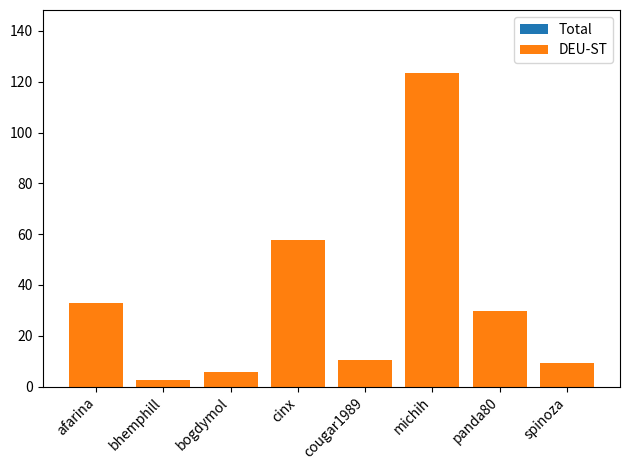

What is the ratio of the value at cougar1989 to the value at panda80?

0.4